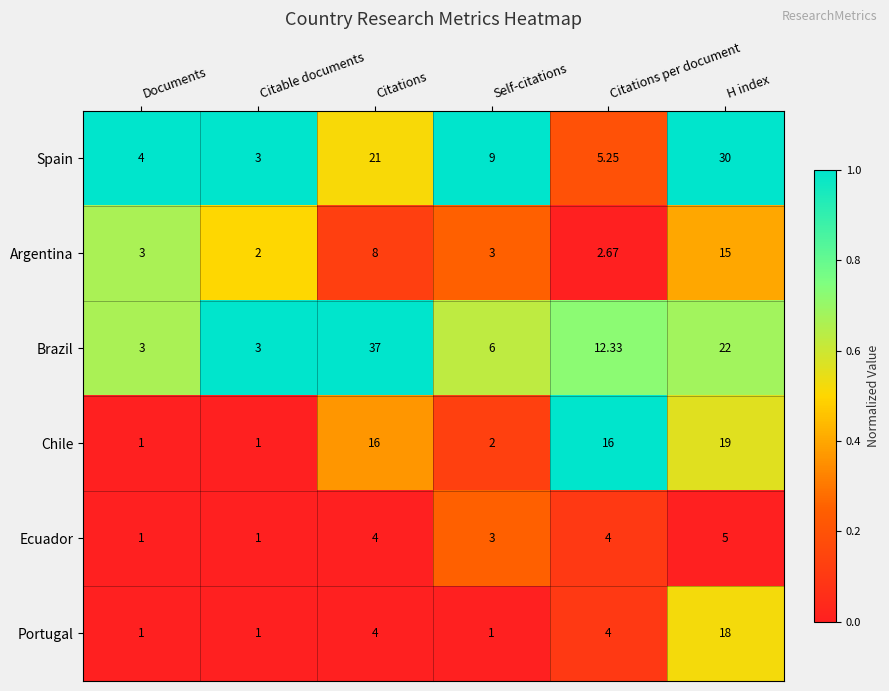

Rank the series by their maximum value, from highest to lowest.

Brazil, Spain, Chile, Portugal, Argentina, Ecuador